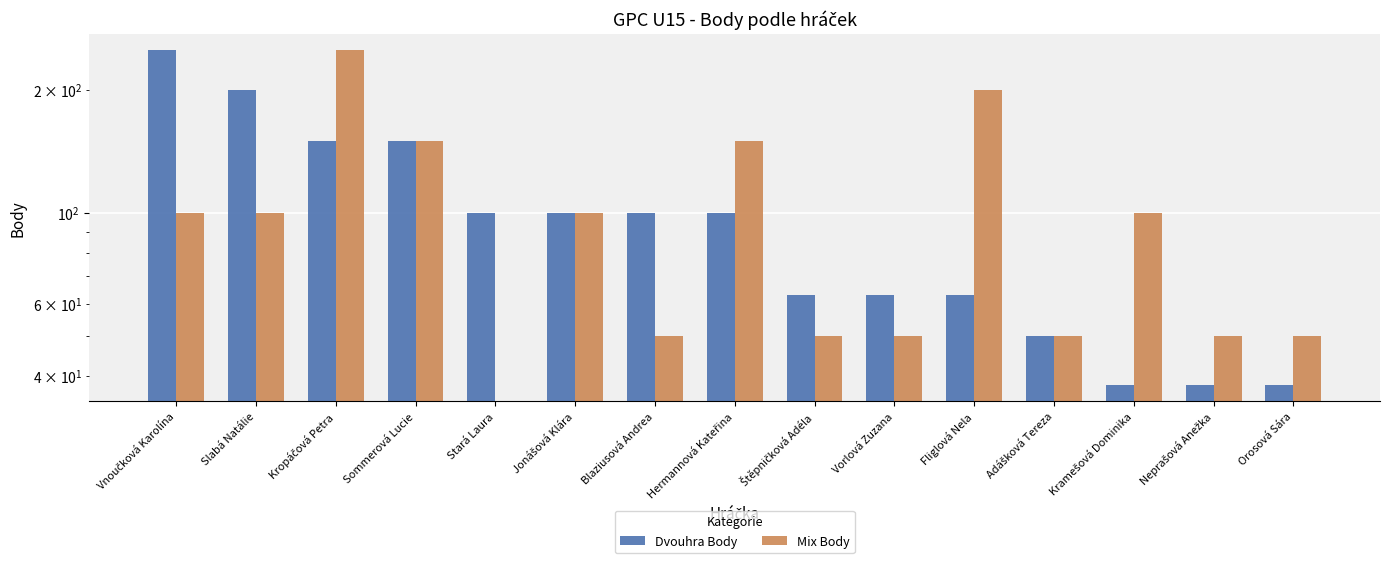

What is the spread (max minus min) of values at Kramešová Dominika?

62